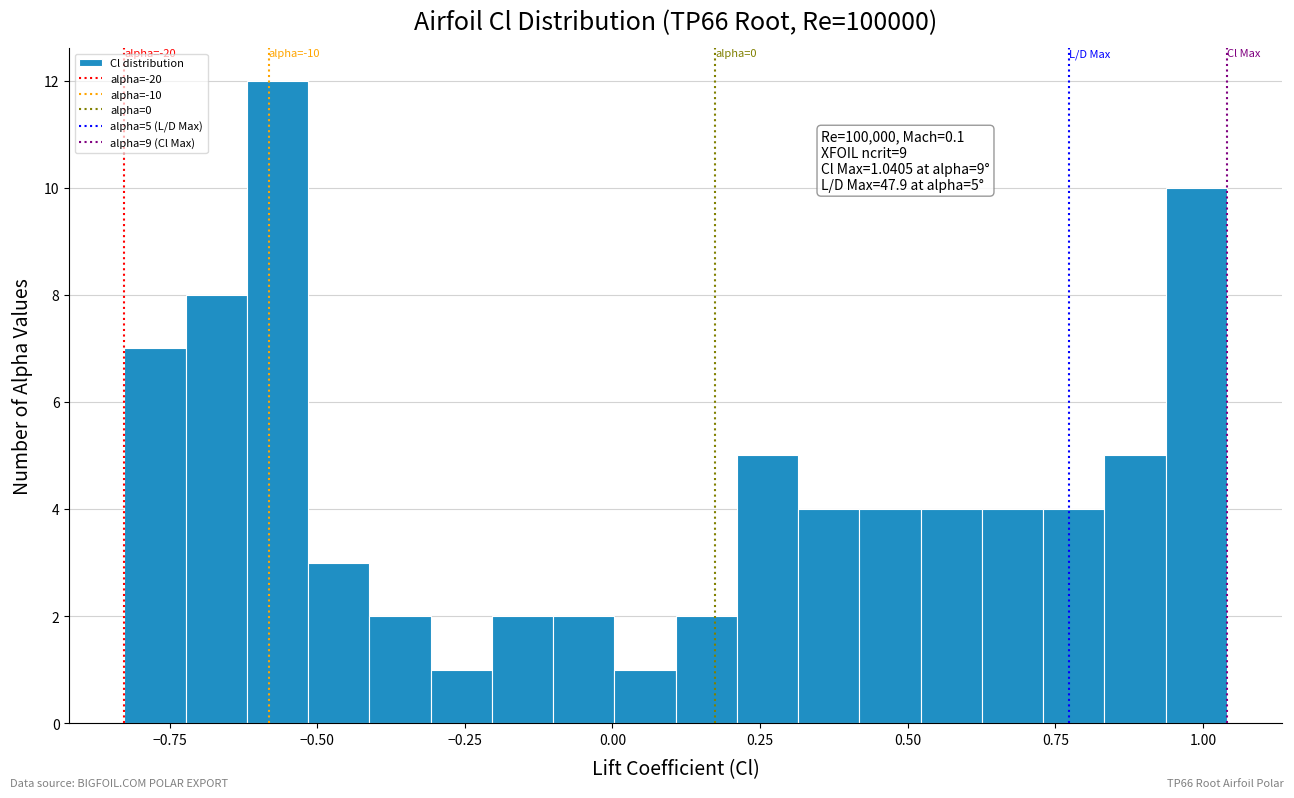

Around what value on the x-axis is the tallest bar? Give the approximate position of its centre, as read against the axis.

-0.55